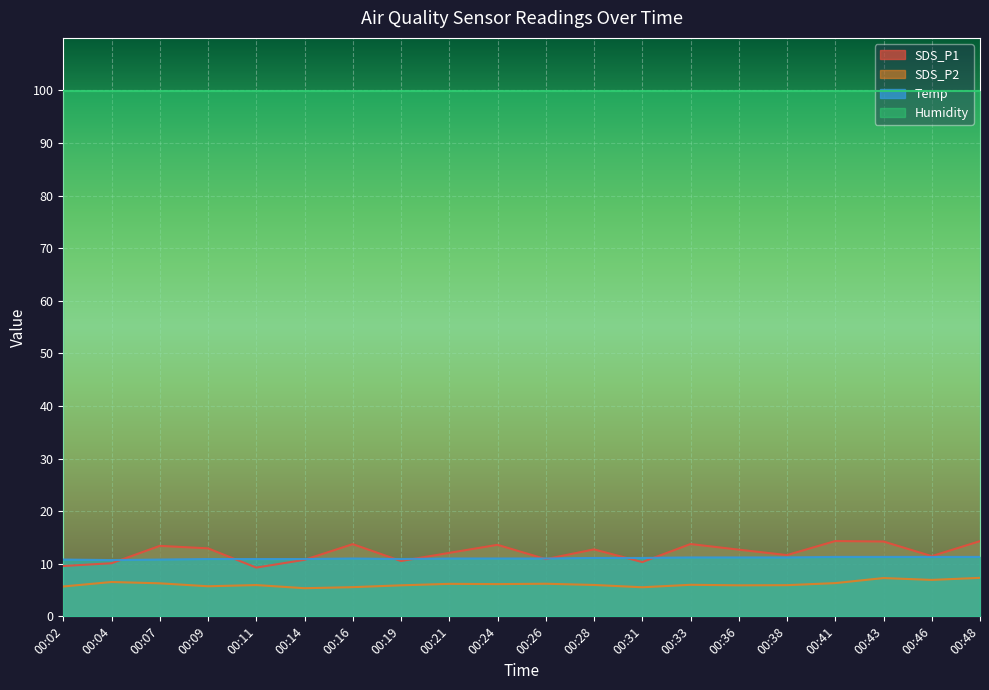

True or false: SDS_P2 and Temp cross at least once.

False